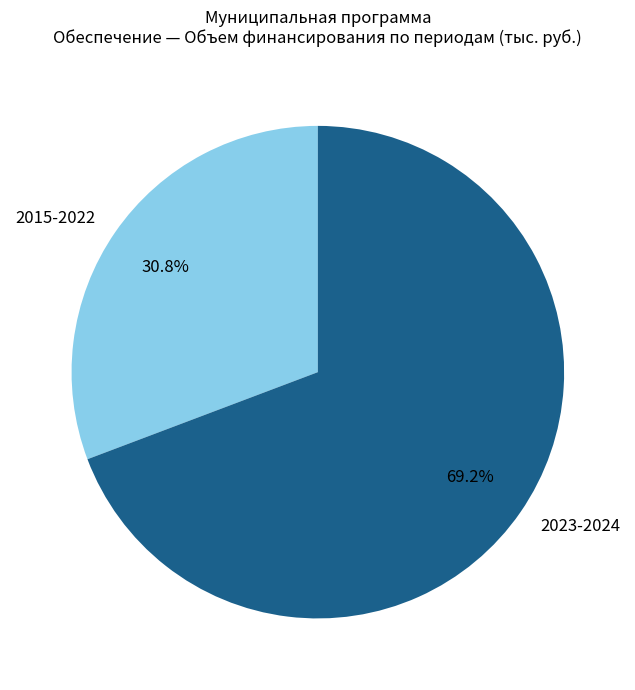

How many segments does this pie chart have?

2